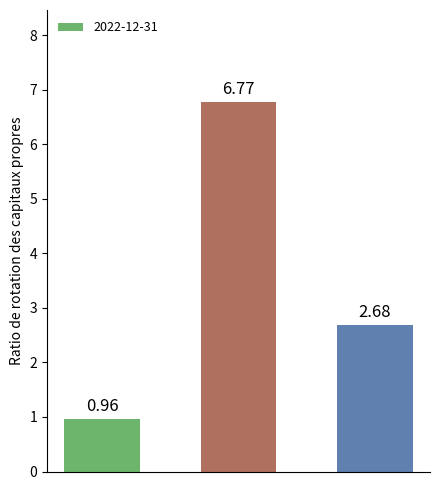

What is the sum of all values?

10.4